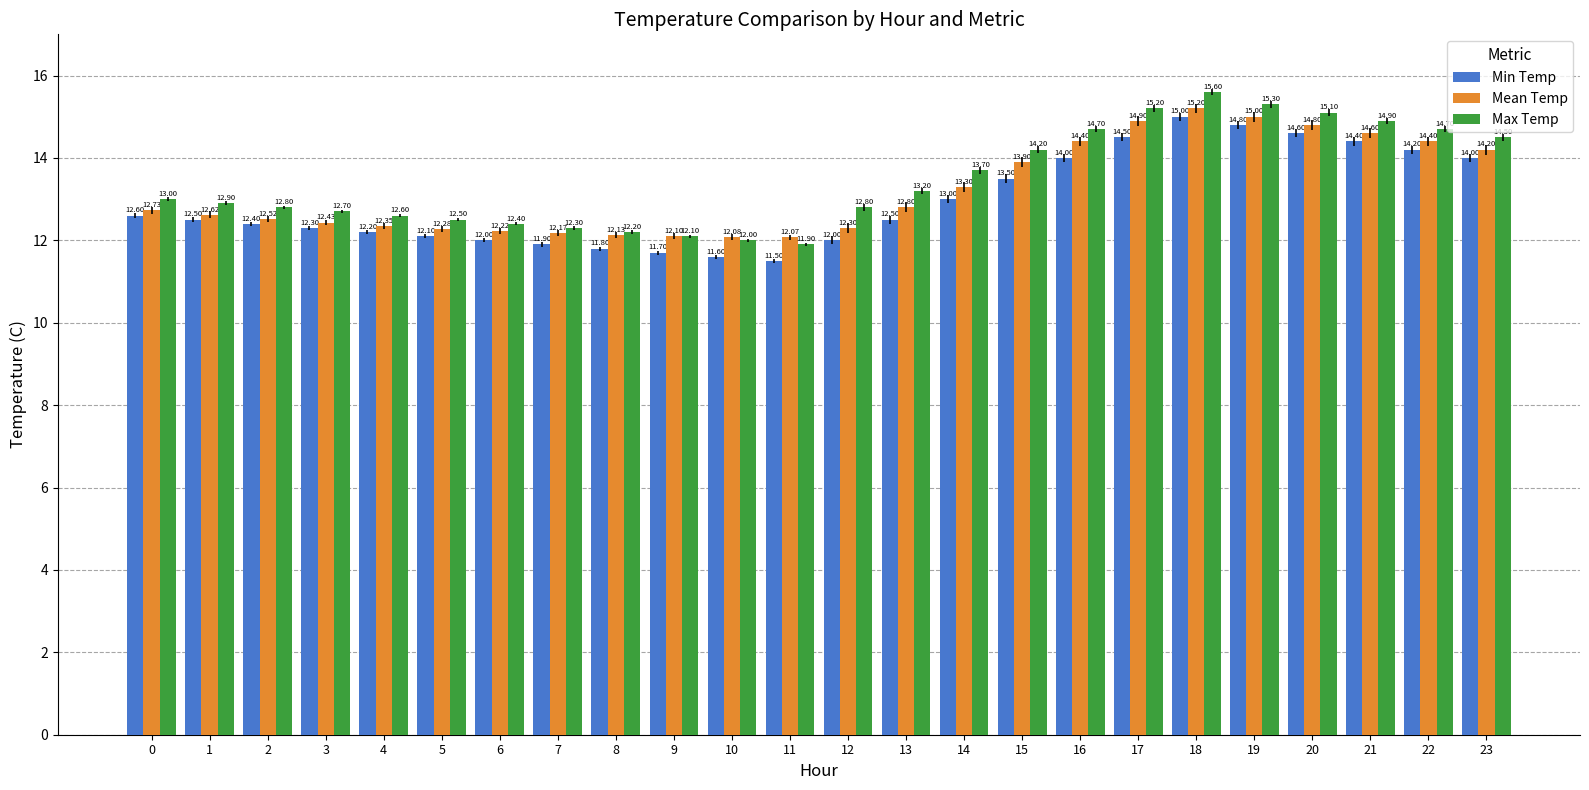

What is the difference between the Mean Temp values at 22 and 6?

2.2